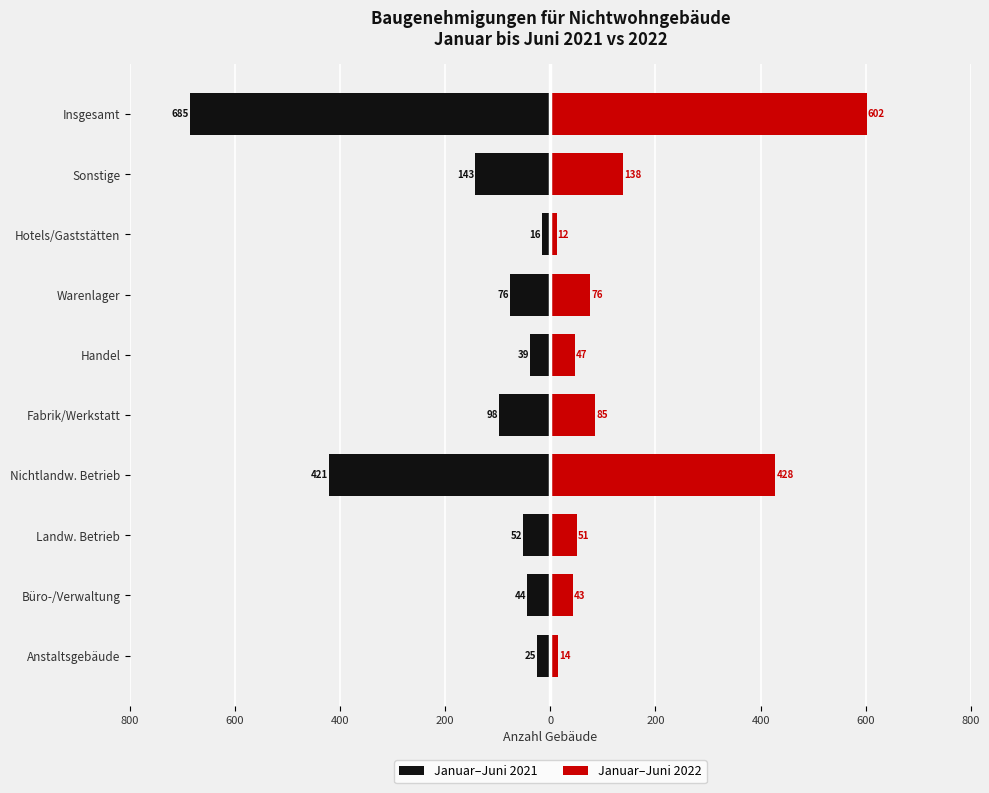

Reading right to left, extract all data points from this chart.

Januar–Juni 2021: -685	-143	-16	-76	-39	-98	-421	-52	-44	-25
Januar–Juni 2022: 602	138	12	76	47	85	428	51	43	14